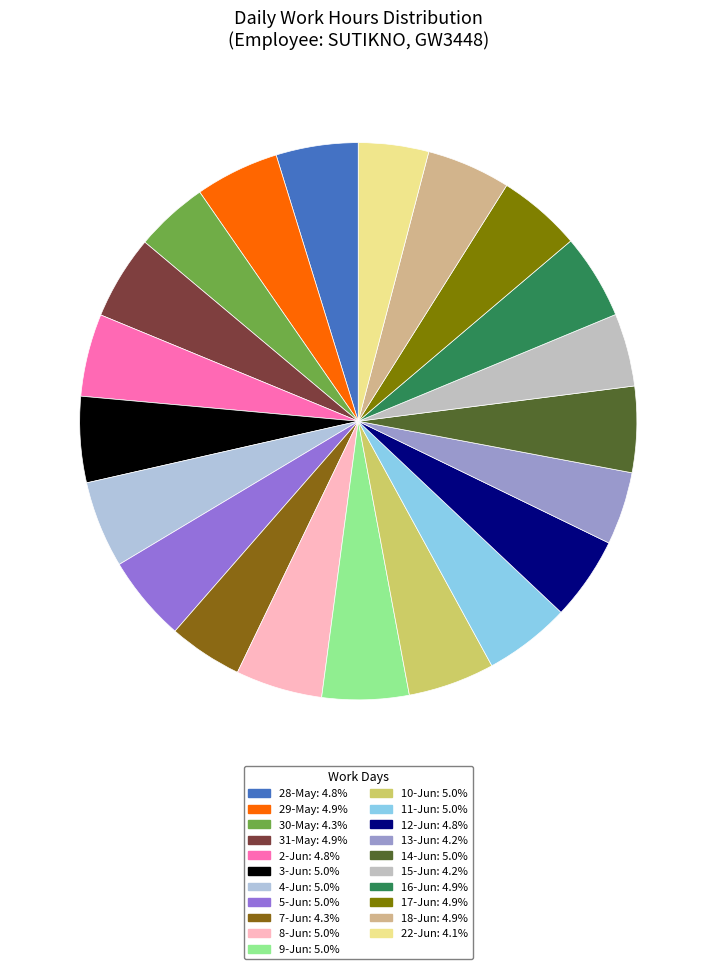

What percentage is the 15-Jun slice, to the nearest percent?

4%